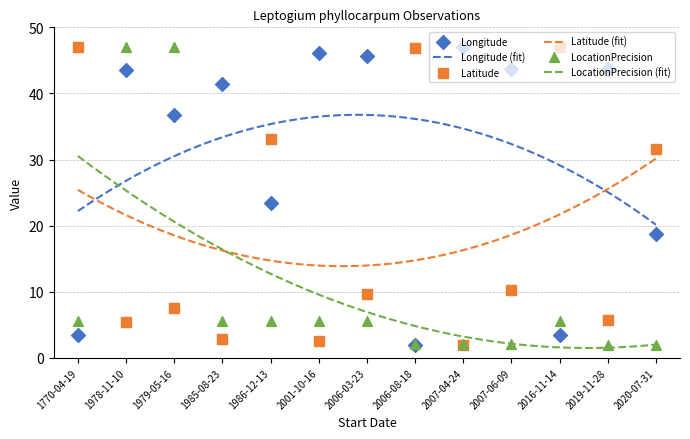

Which series has the widest spread of Y values?

Longitude